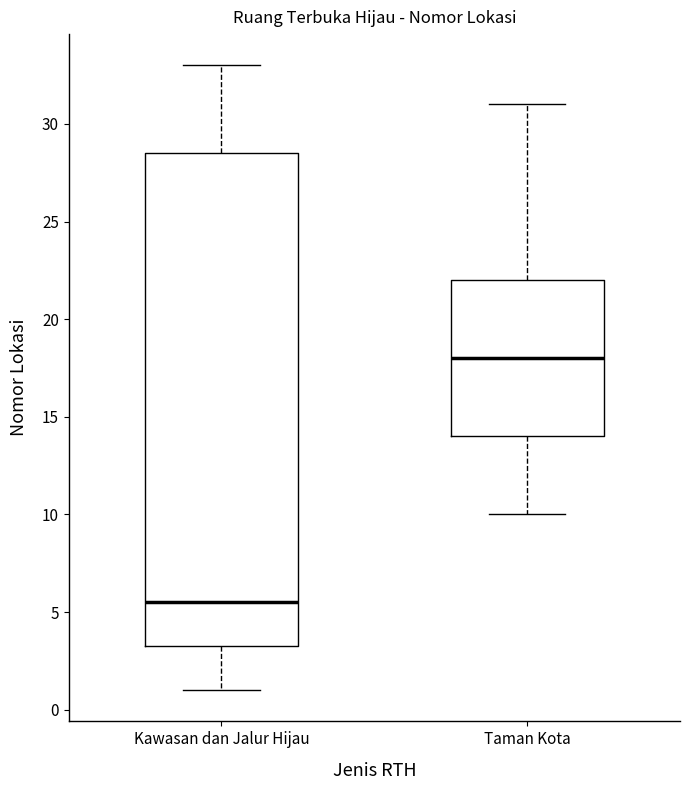

Comparing the boxes themselves (not the whiskers), which one is the tallest?

Kawasan dan Jalur Hijau